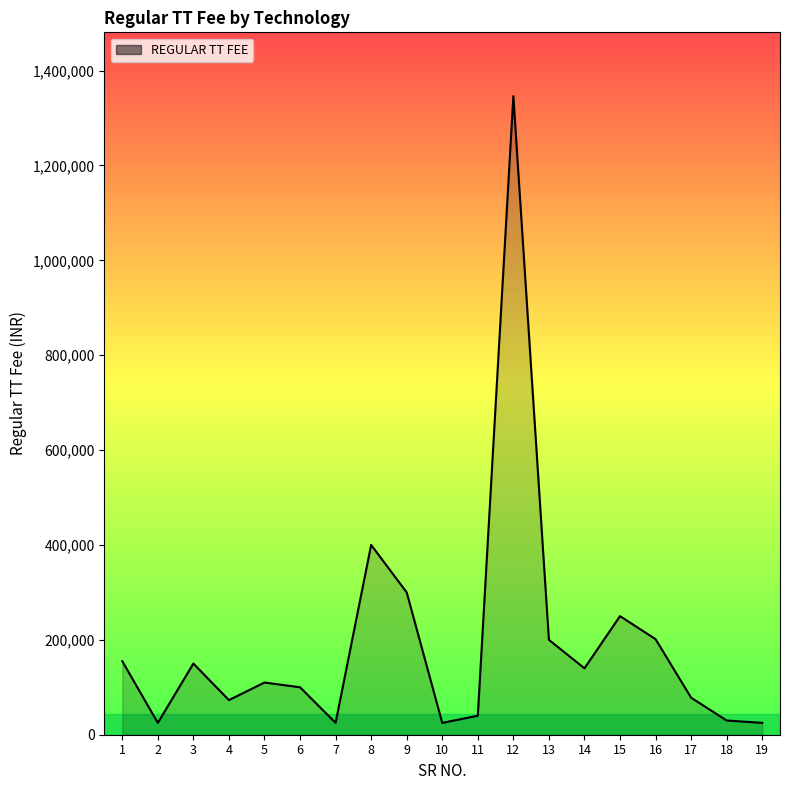

At which label does the data first exceed 110000?

1